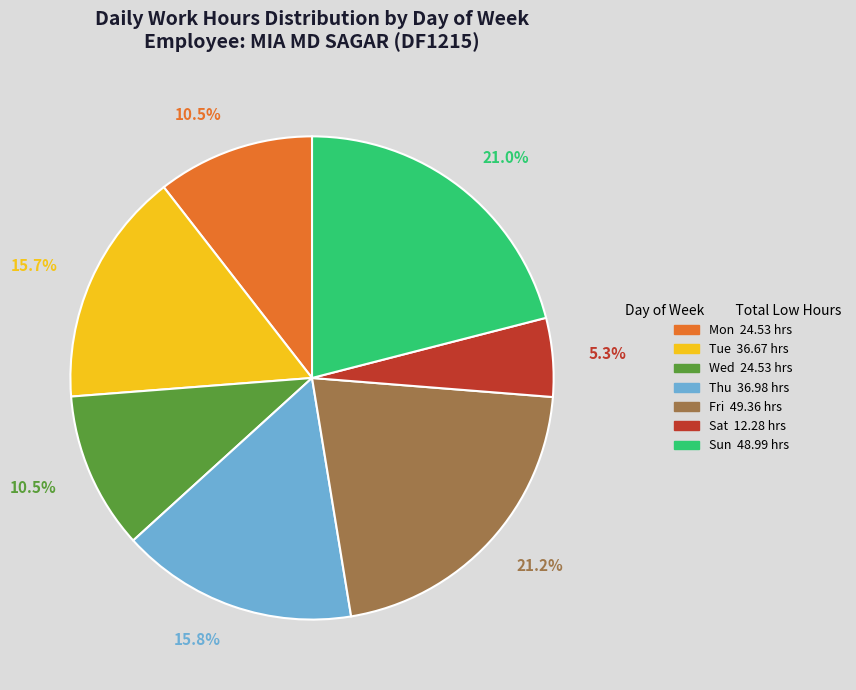

Does any single category account for the majority?

No